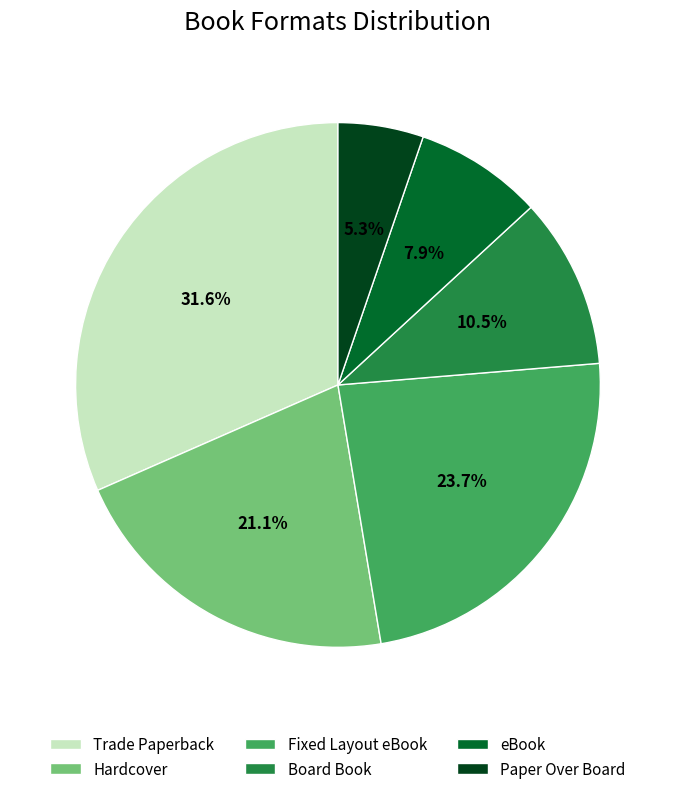

Which category has the smallest portion of the pie?

Paper Over Board